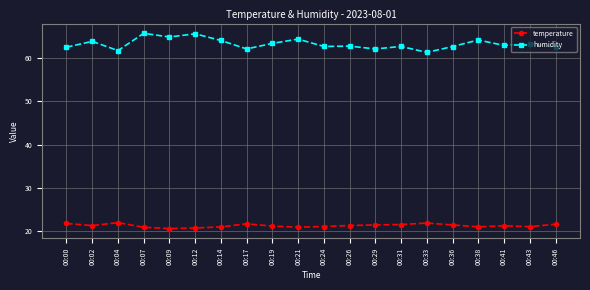

What is the minimum value for temperature?

20.6